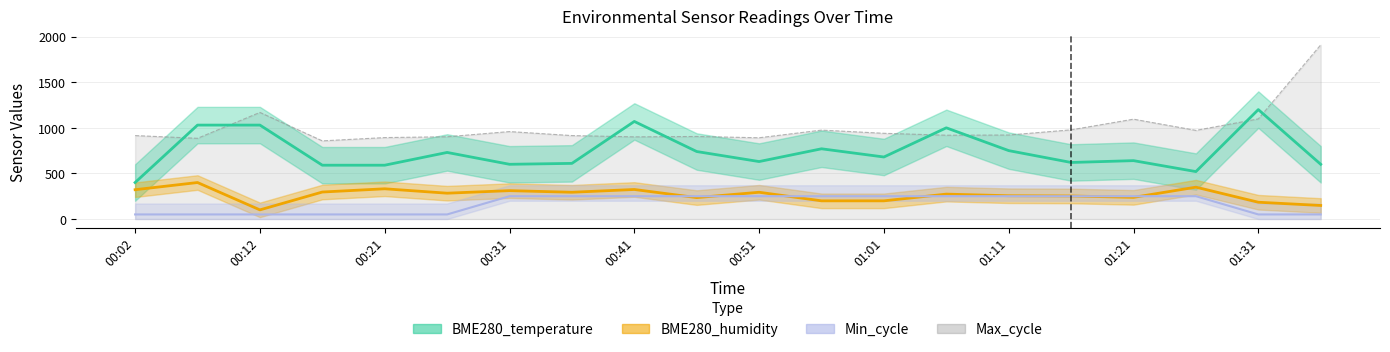

At which label does BME280_temperature reach its minimum?

00:02